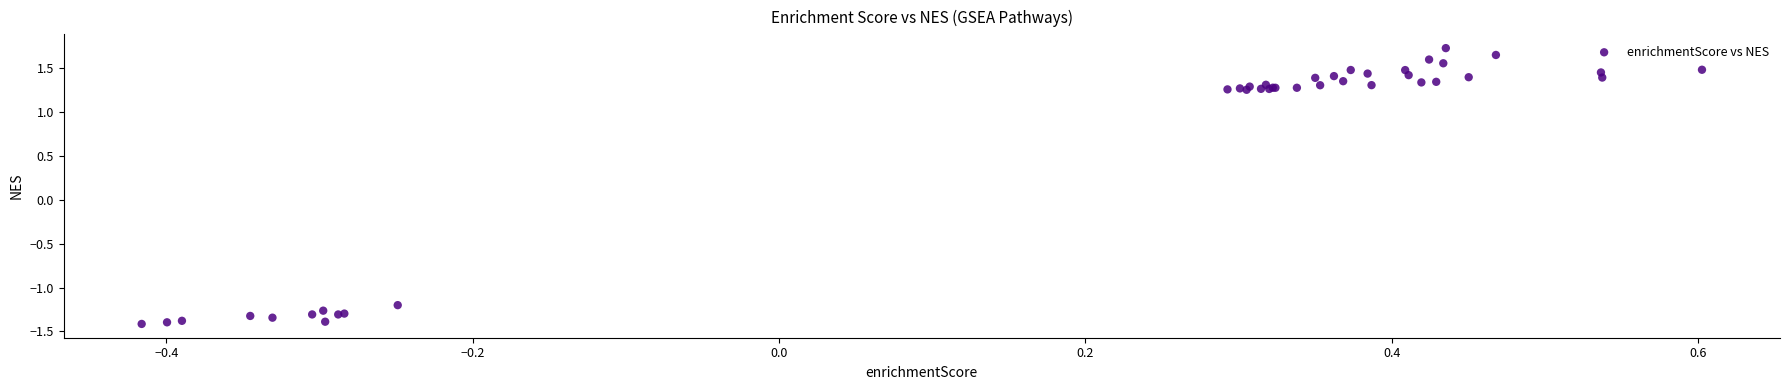

What Y value in the scatter plot is closest to 0?

-1.2